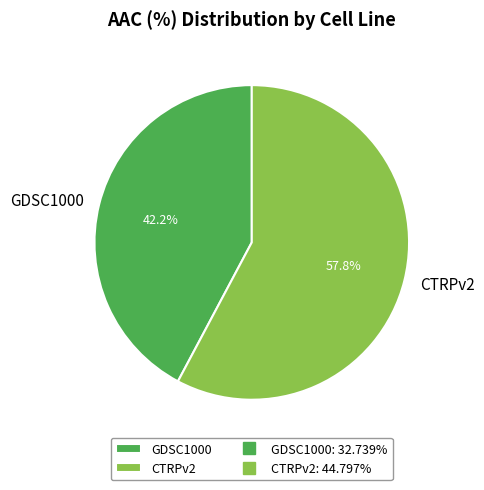

To the nearest percent, what percentage of the pie is GDSC1000?

42%